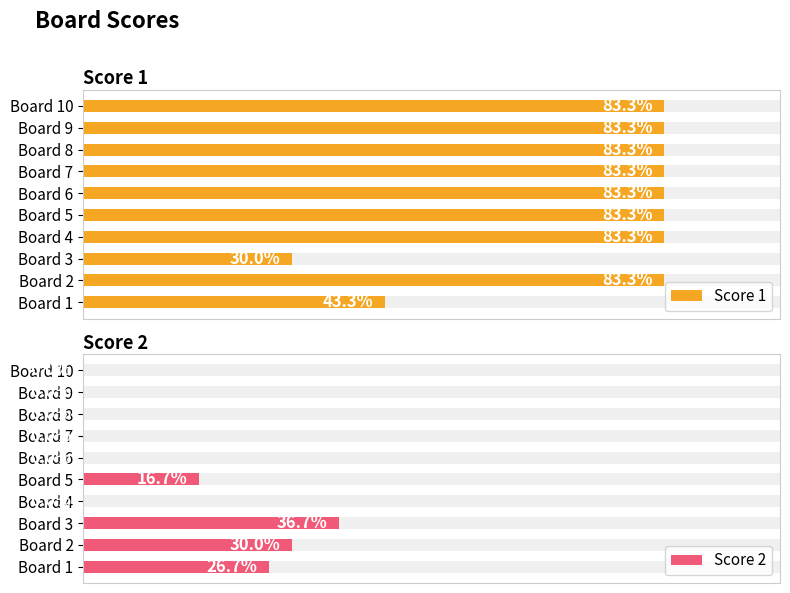

What are all the series names shown in the legend?

Score 1, Score 2